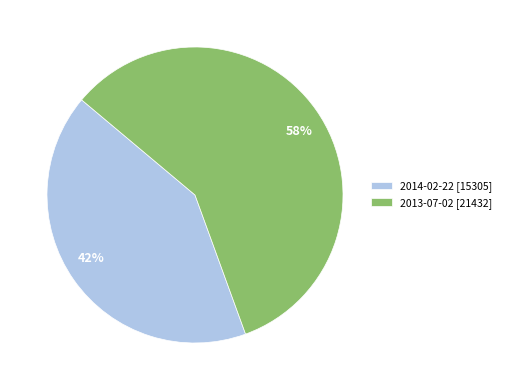

What is the largest slice in the pie chart?

2013-07-02